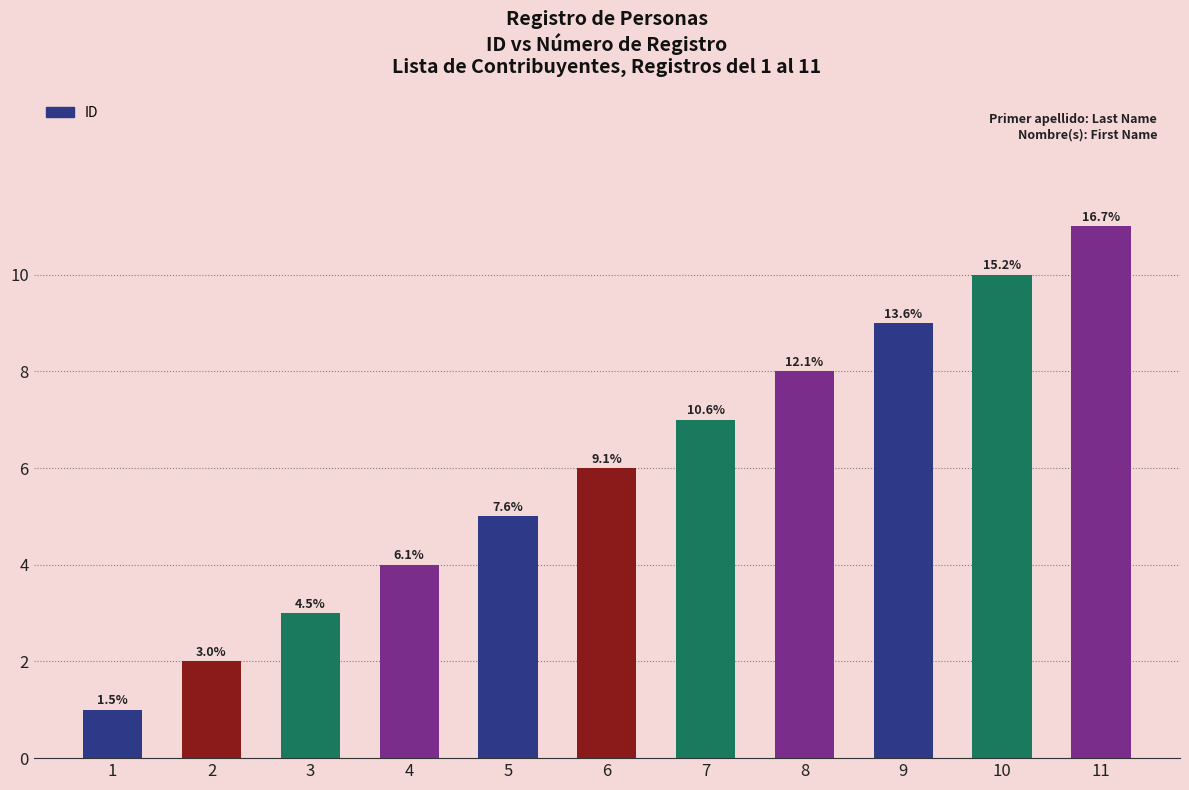

What is the average value?

6